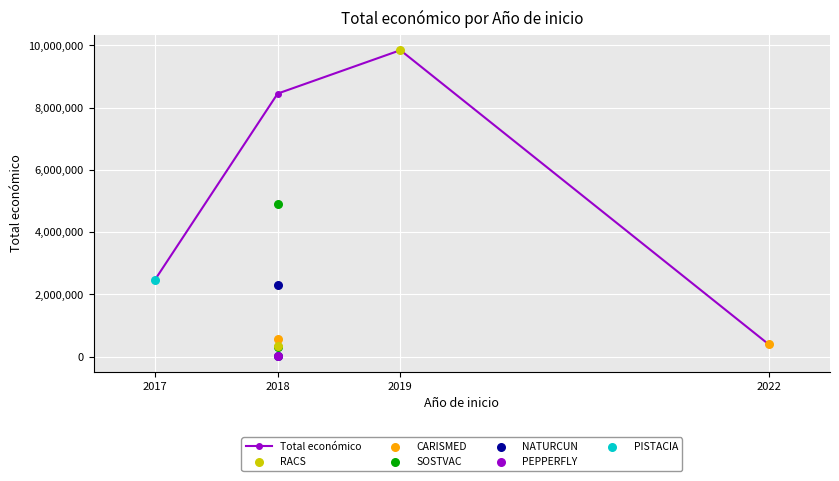

Which has a higher value, 2018 or 2022?

2018